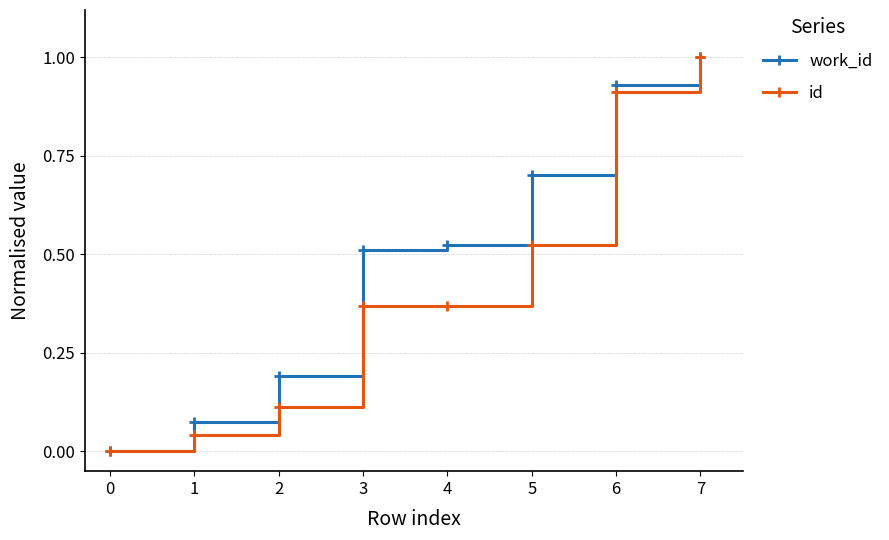

Rank the series by their average value, from lowest to highest.

id, work_id